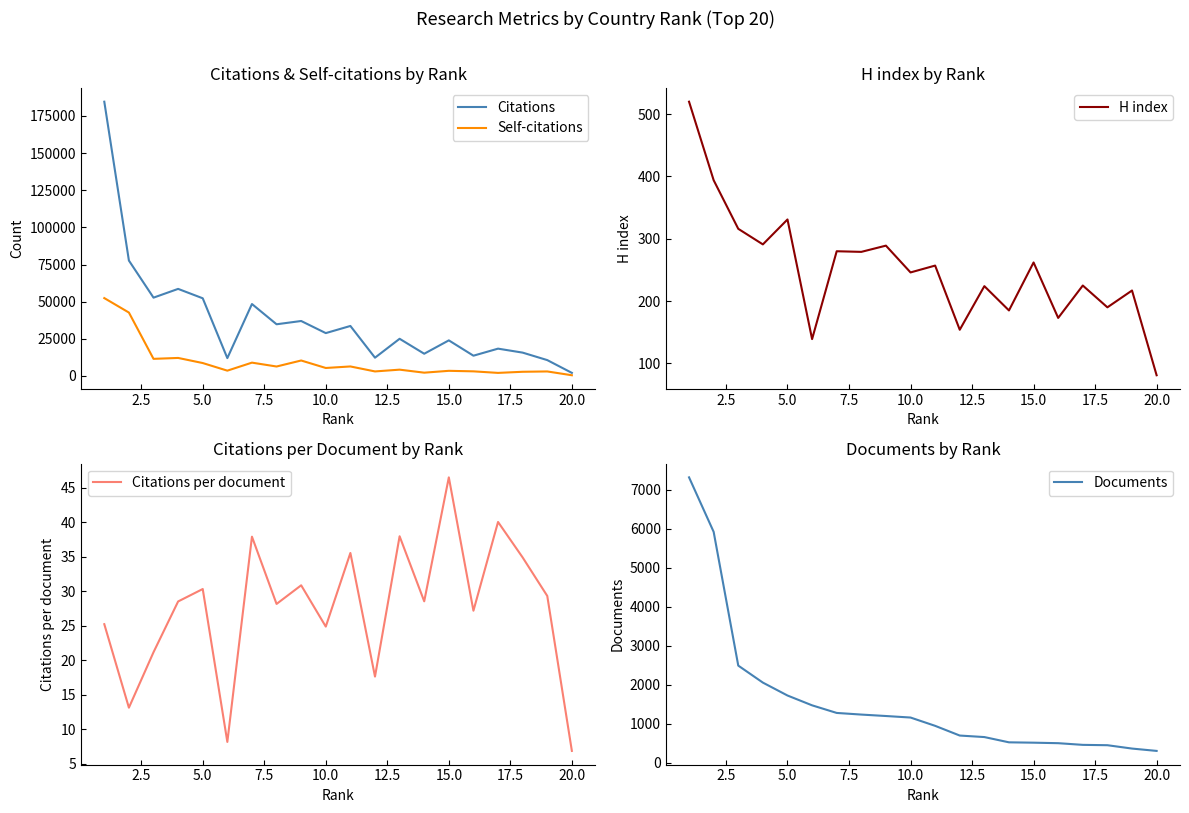

What is the sum of all H index values?

5053